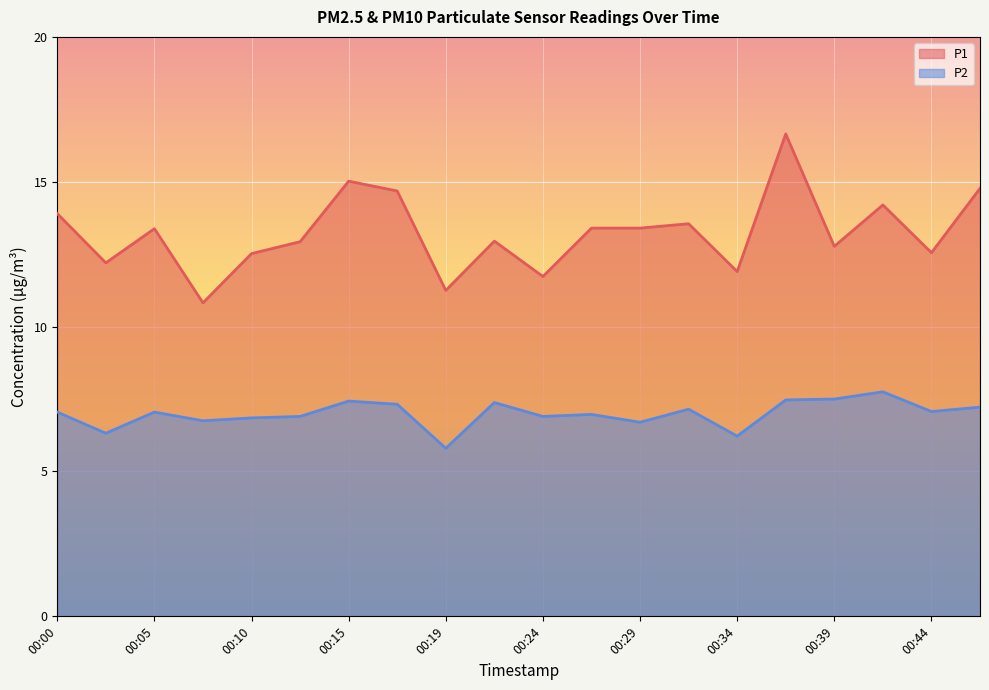

At 00:34, list the series in order from smallest to largest.

P2, P1